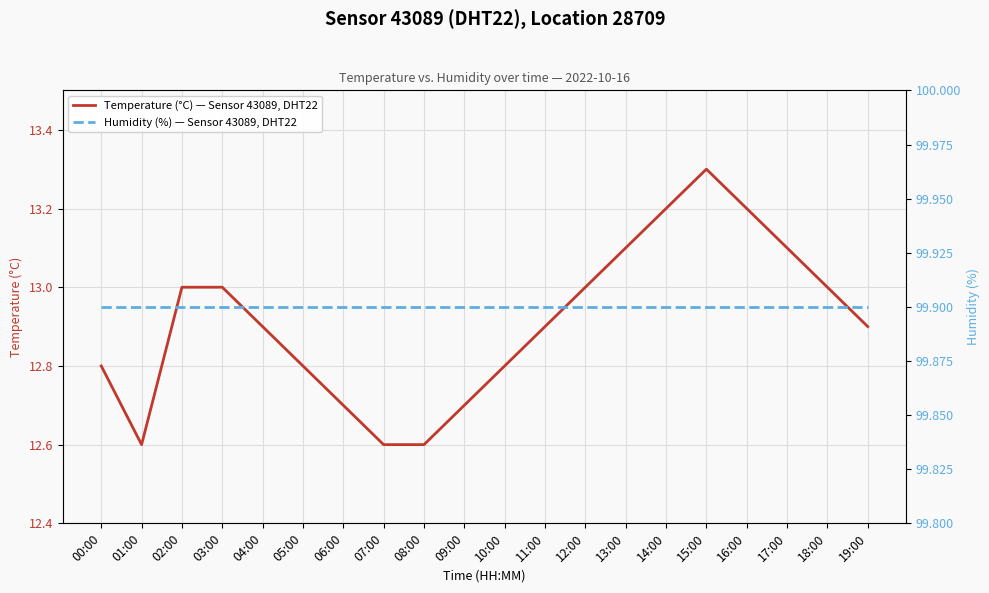

What is the highest value of the Humidity (%) — Sensor 43089, DHT22 series?

99.9